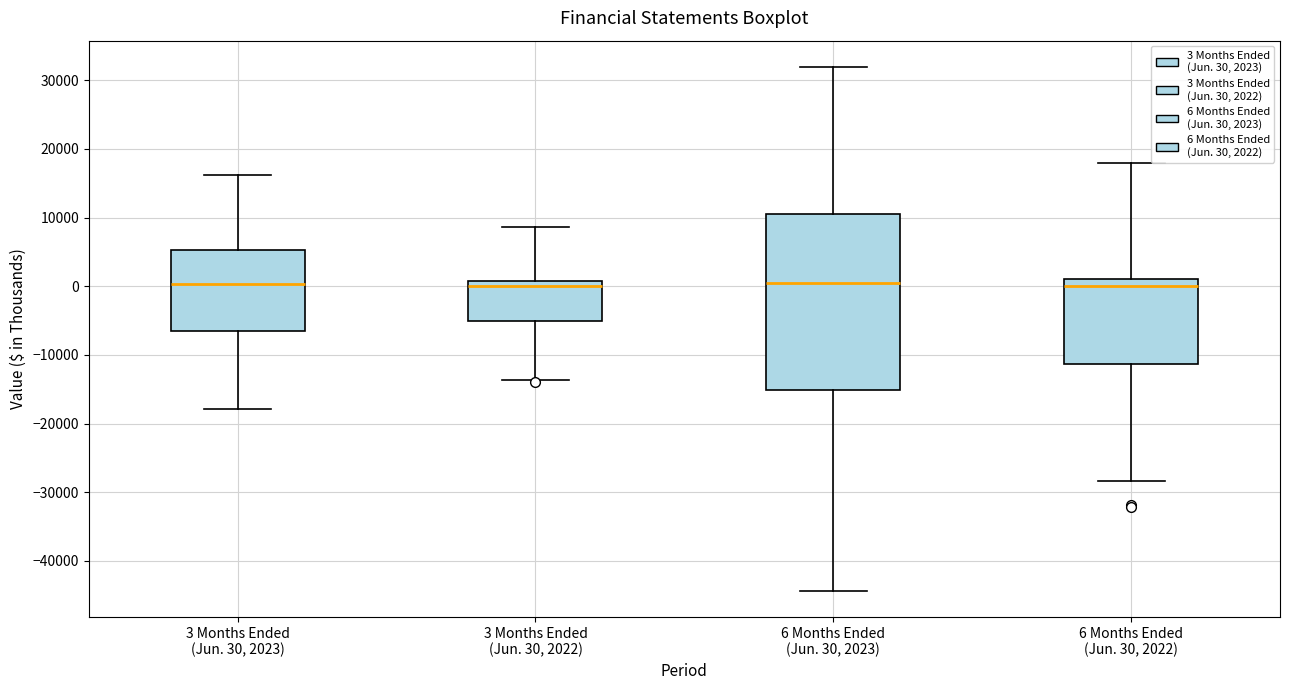

Reading left to right, transcribe this box plot: for each box, give where its median line is, the range the box spans, and where its two whiskers end, as read against the y-axis. The values are not printed on the chart, so give them approximately, as read against the axis.

3 Months Ended (Jun. 30, 2023): median 0, box -6000 to 5000, whiskers -18000 to 16000
3 Months Ended (Jun. 30, 2022): median 0, box -5000 to 1000, whiskers -14000 to 9000
6 Months Ended (Jun. 30, 2023): median 0, box -15000 to 11000, whiskers -44000 to 32000
6 Months Ended (Jun. 30, 2022): median 0, box -11000 to 1000, whiskers -28000 to 18000